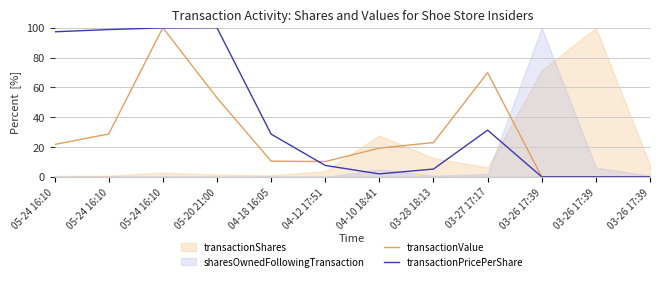

What is the label of the 9th point from the left?

03-27 17:17